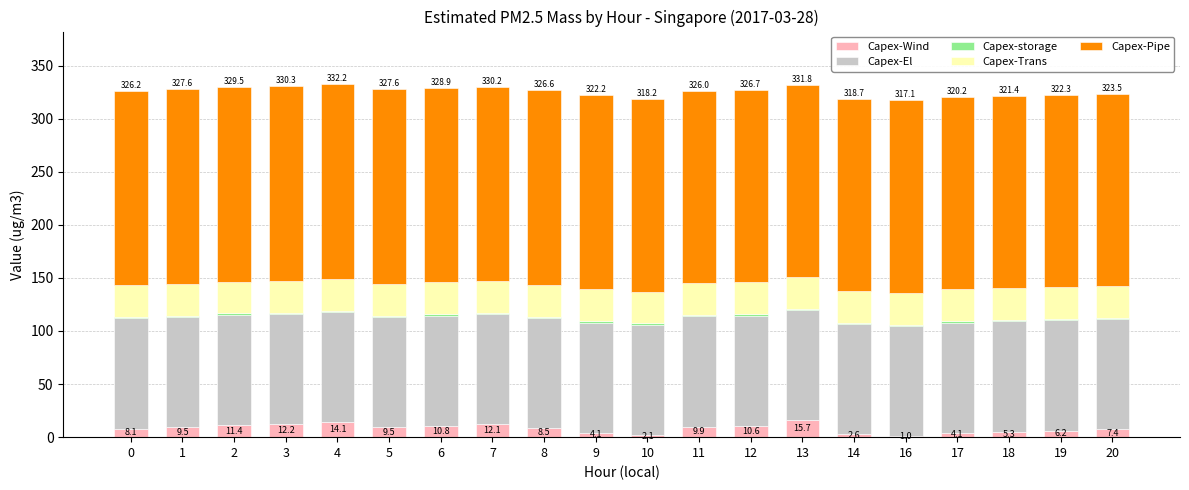

Are the bars horizontal?

No